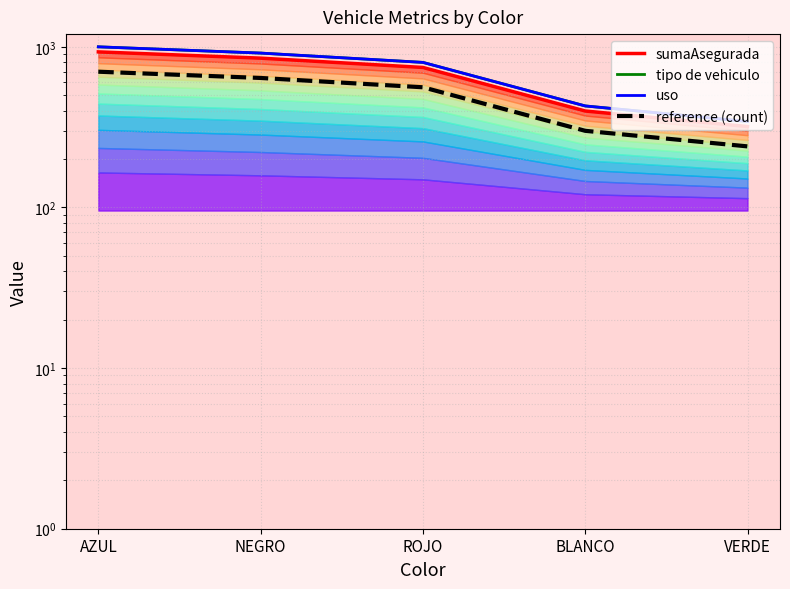

At which category does the chart reach its peak across all series?

AZUL